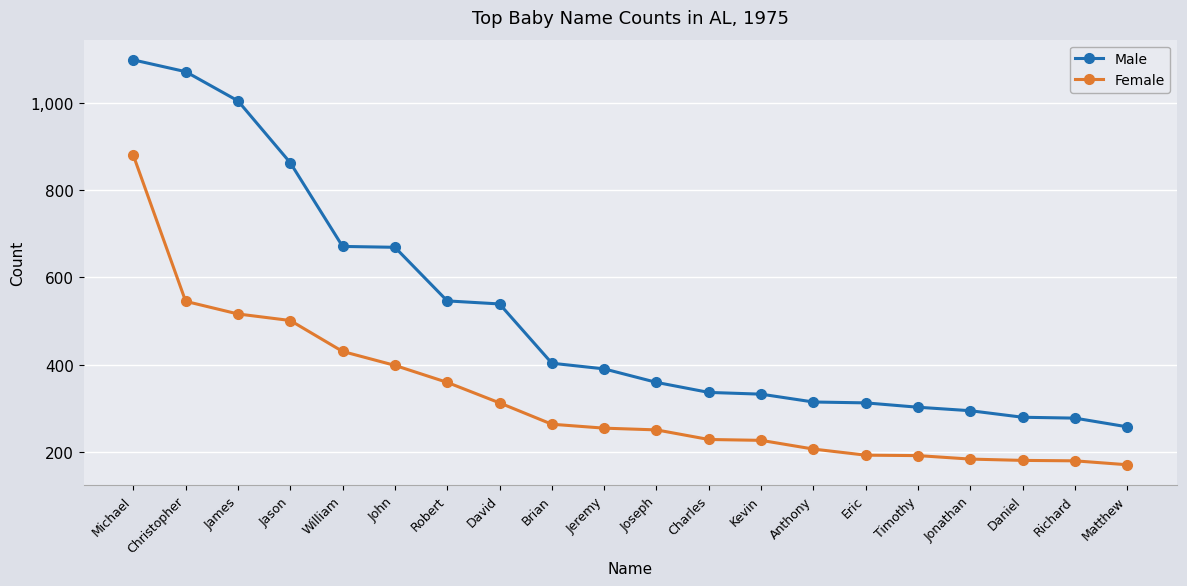

At which category is the sum across all series the highest?

Michael